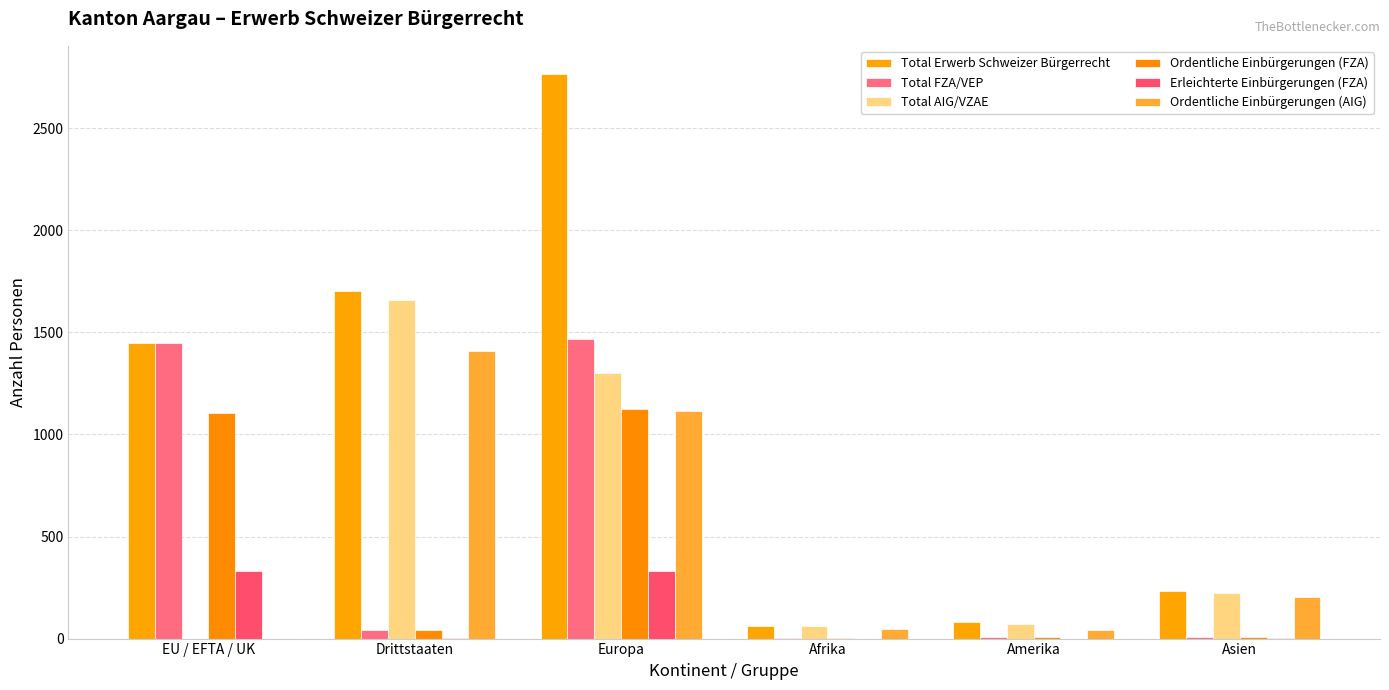

Reading left to right, what are all the values shown in this chart?

Total Erwerb Schweizer Bürgerrecht: EU / EFTA / UK=1446	Drittstaaten=1703	Europa=2766	Afrika=64	Amerika=83	Asien=235
Total FZA/VEP: EU / EFTA / UK=1446	Drittstaaten=43	Europa=1467	Afrika=1	Amerika=10	Asien=10
Total AIG/VZAE: EU / EFTA / UK=0	Drittstaaten=1660	Europa=1299	Afrika=63	Amerika=73	Asien=225
Ordentliche Einbürgerungen (FZA): EU / EFTA / UK=1106	Drittstaaten=40	Europa=1125	Afrika=1	Amerika=10	Asien=9
Erleichterte Einbürgerungen (FZA): EU / EFTA / UK=330	Drittstaaten=3	Europa=332	Afrika=0	Amerika=0	Asien=1
Ordentliche Einbürgerungen (AIG): EU / EFTA / UK=0	Drittstaaten=1407	Europa=1114	Afrika=48	Amerika=41	Asien=204